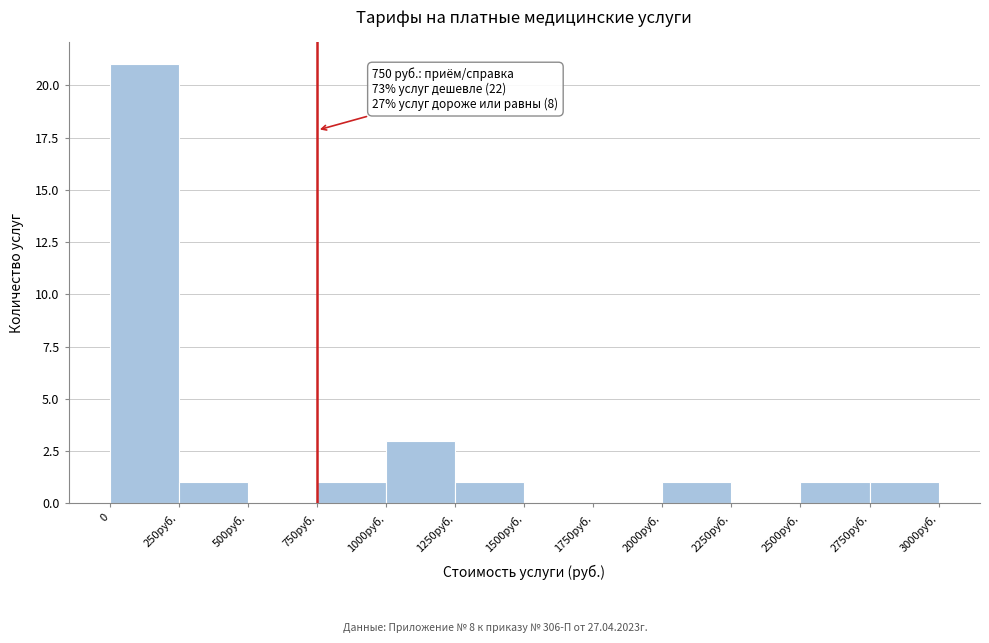

Reading left to right, transcribe all the data shown in this chart.

0=21	250руб.=1	500руб.=0	750руб.=1	1000руб.=3	1250руб.=1	1500руб.=0	1750руб.=0	2000руб.=1	2250руб.=0	2500руб.=1	2750руб.=1